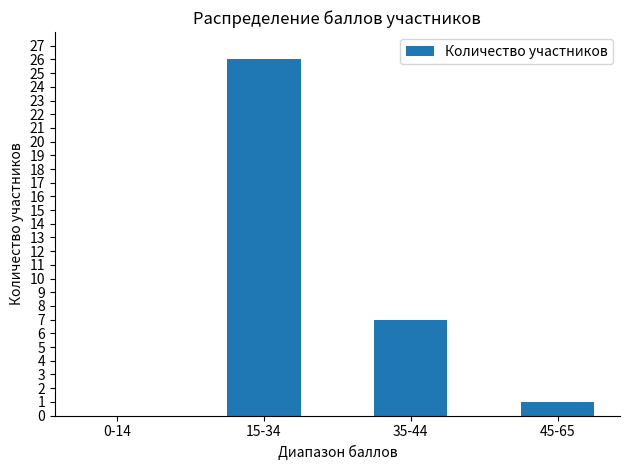

What is the sum of all values?

34